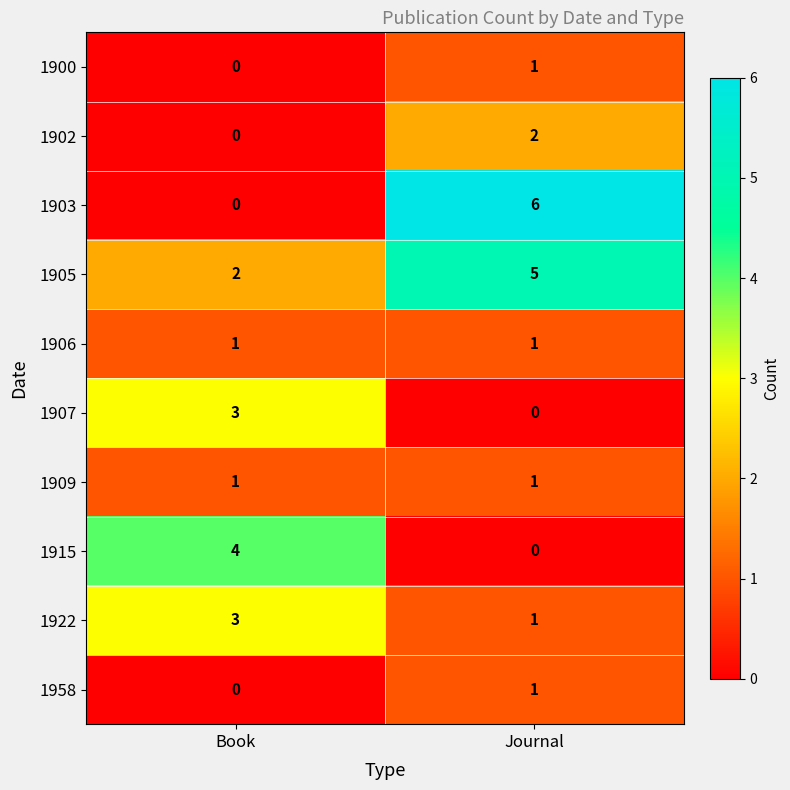

At which label is 1903 closest to 3?

Book